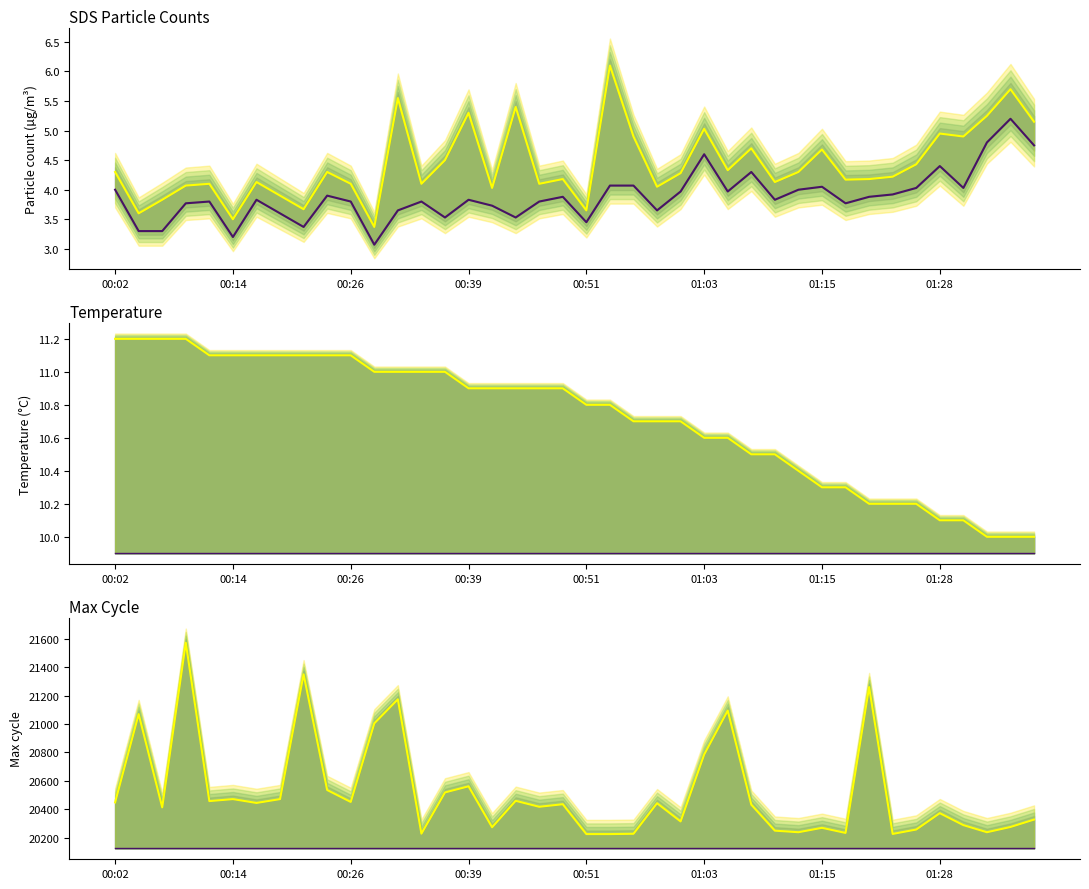

What is the value of the Temp_base point at the 39th from the left?

9.9